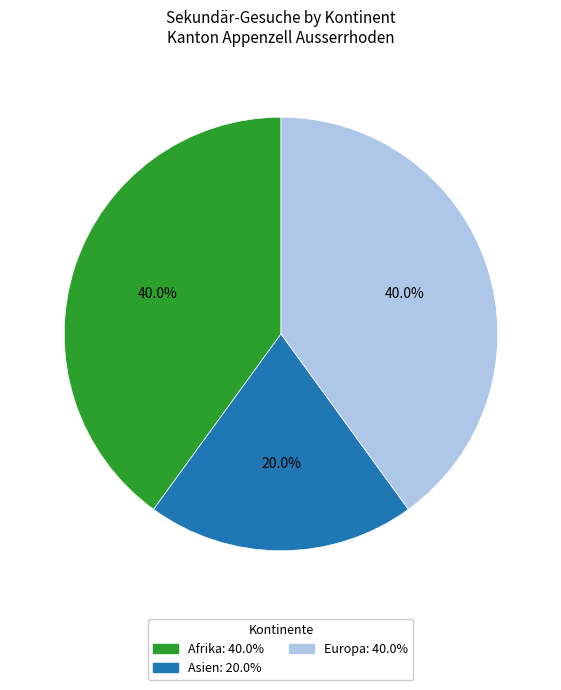

Count the number of slices in the pie.

3